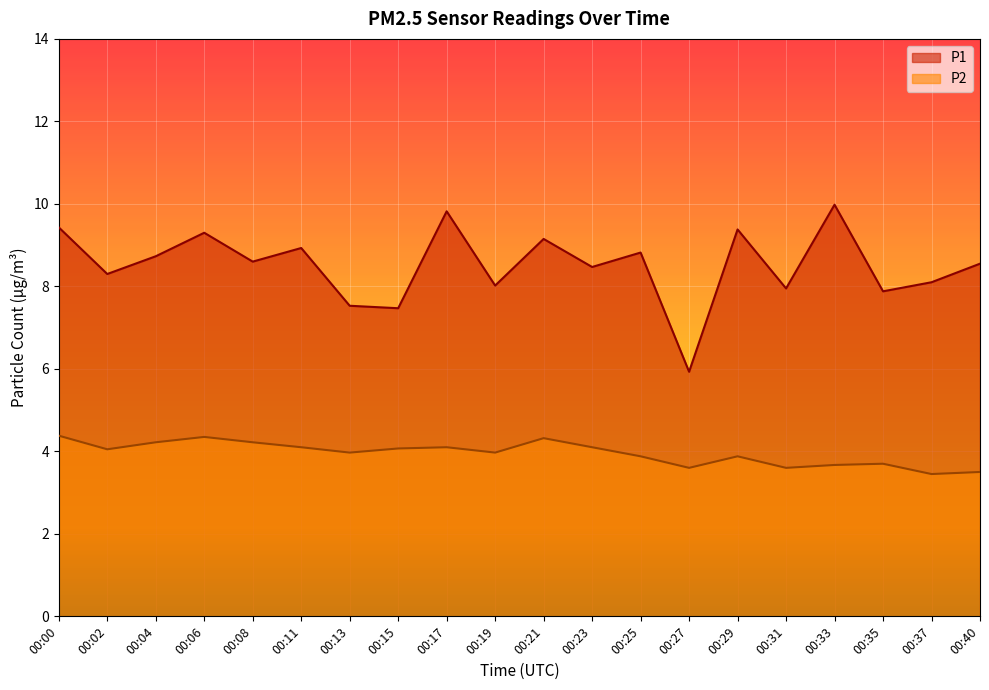

What is the sum of the P2 values at 00:08 and 00:33?

7.9